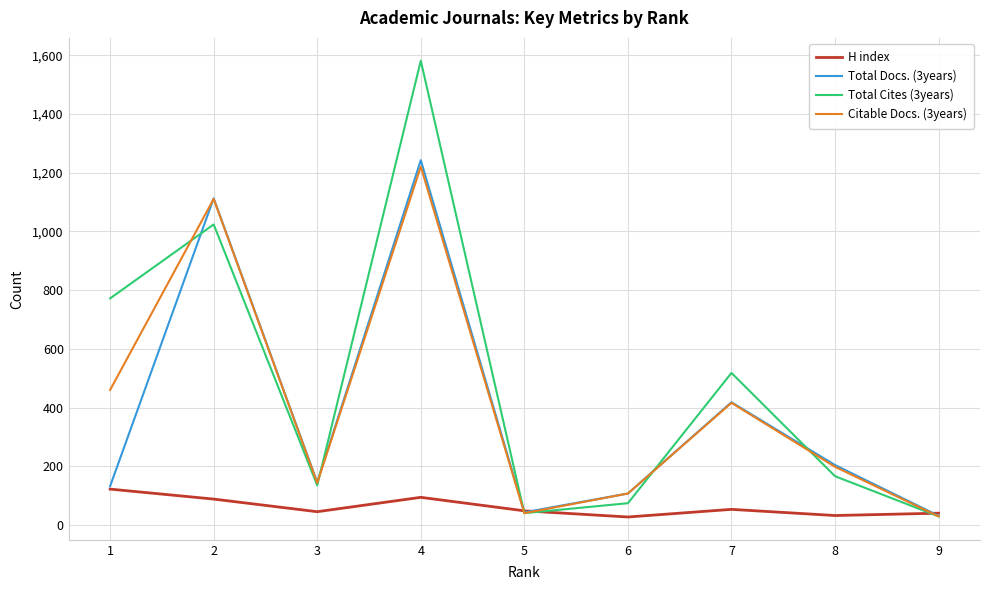

Count the number of data series in this chart.

4